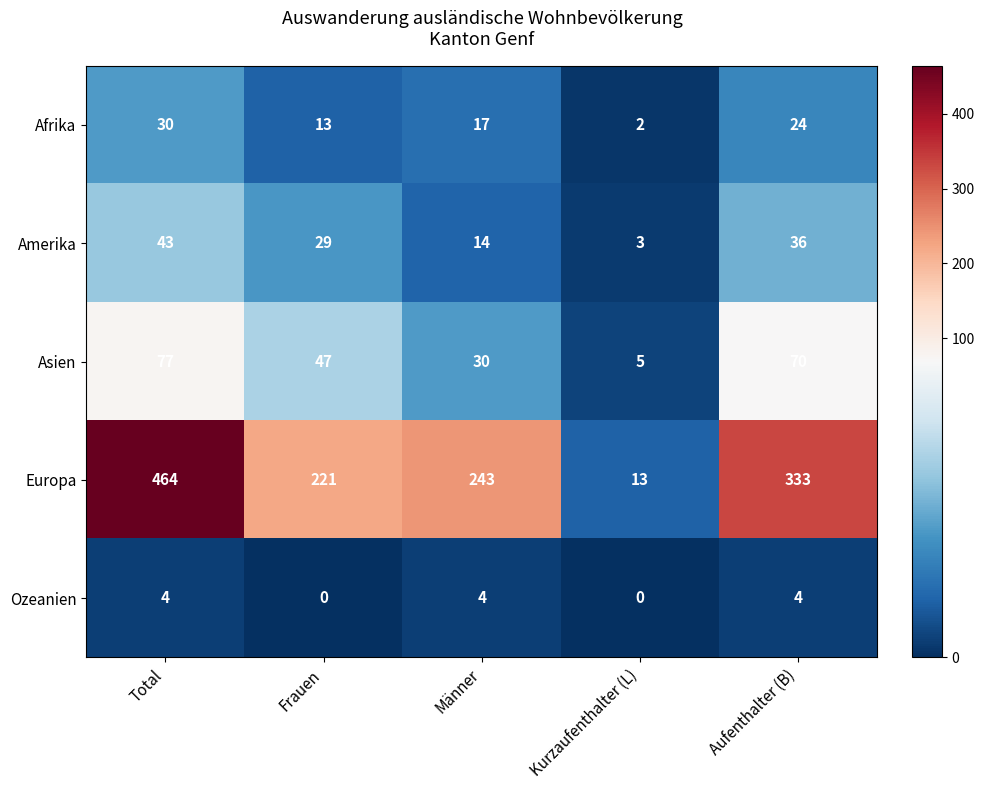

Is it true that Asien equals 17 at Aufenthalter (B)?

False